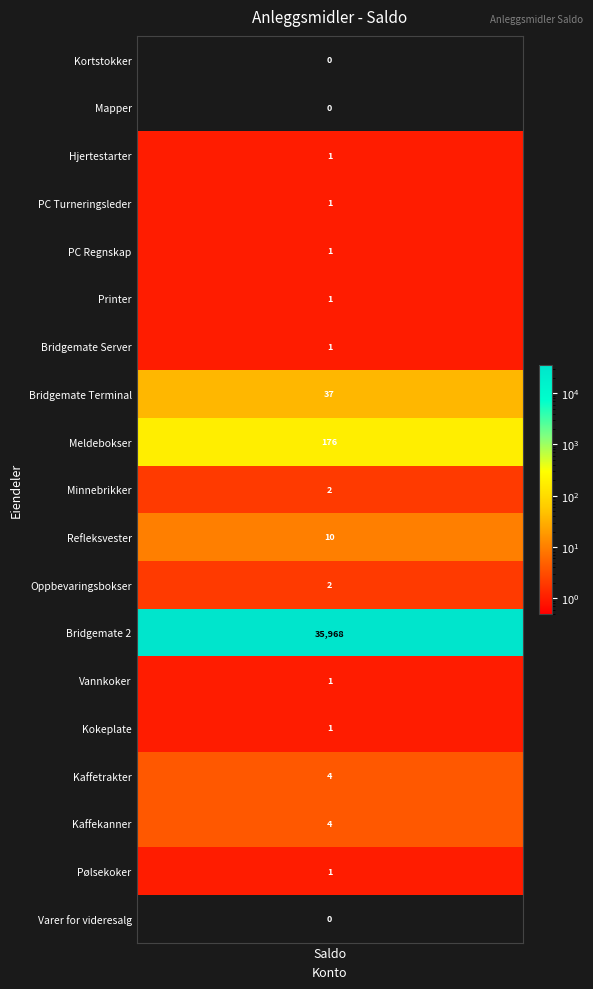

Which has a higher value, Oppbevaringsbokser or Minnebrikker?

Oppbevaringsbokser